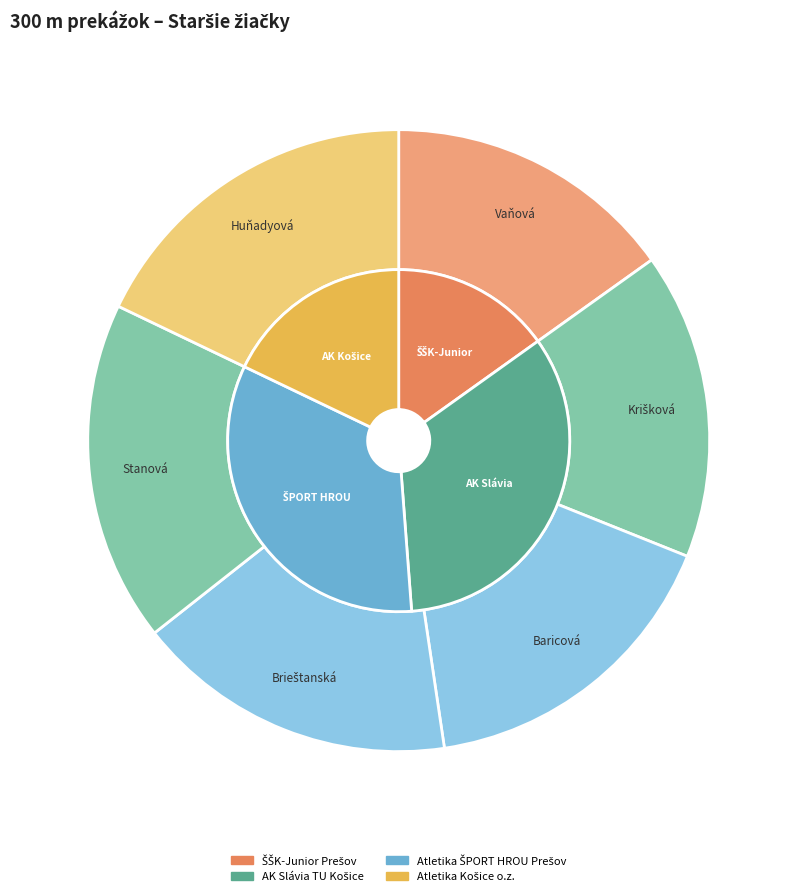

Is Krišková Kristína the majority of the pie?

No